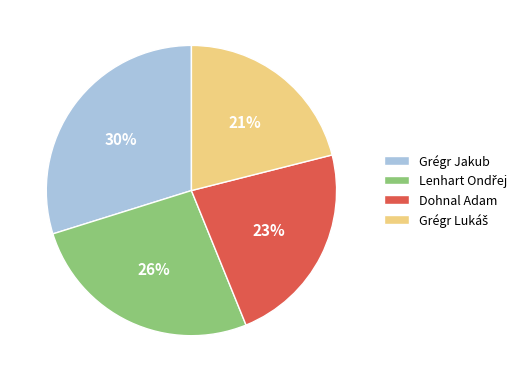

To the nearest percent, what is the difference between the largest and smallest slice percentages?

9%